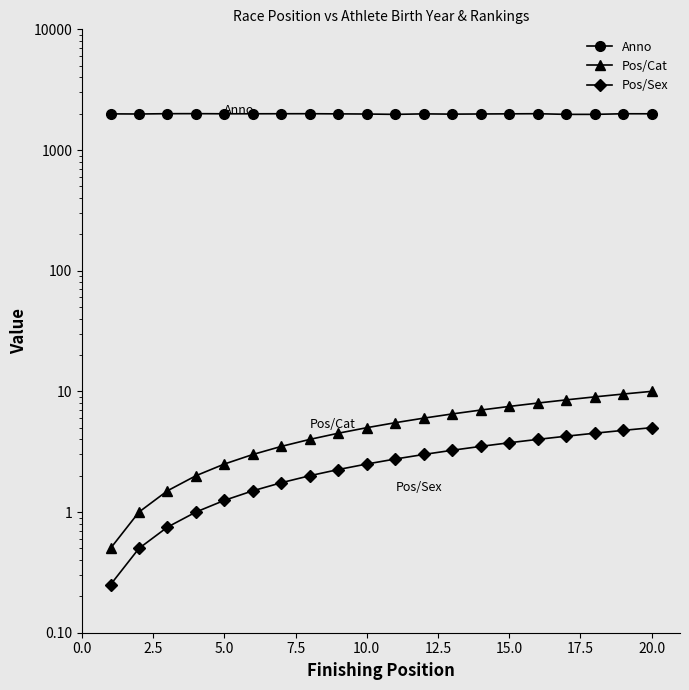

Which series has the largest total across all categories?

Anno